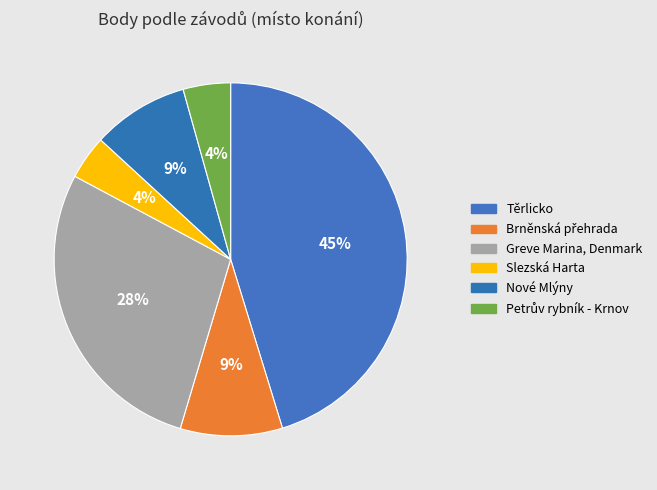

Count the number of slices in the pie.

6